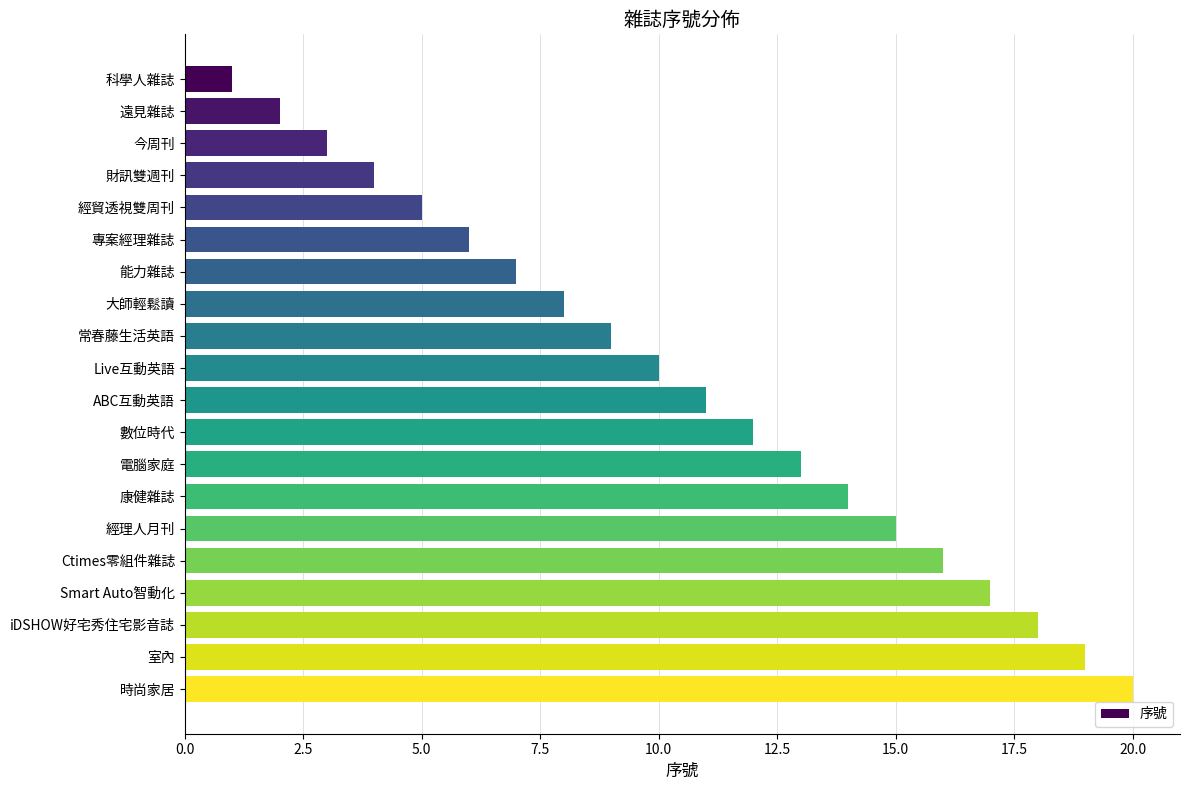

Is it true that the value at 常春藤生活英語 is 4?

False